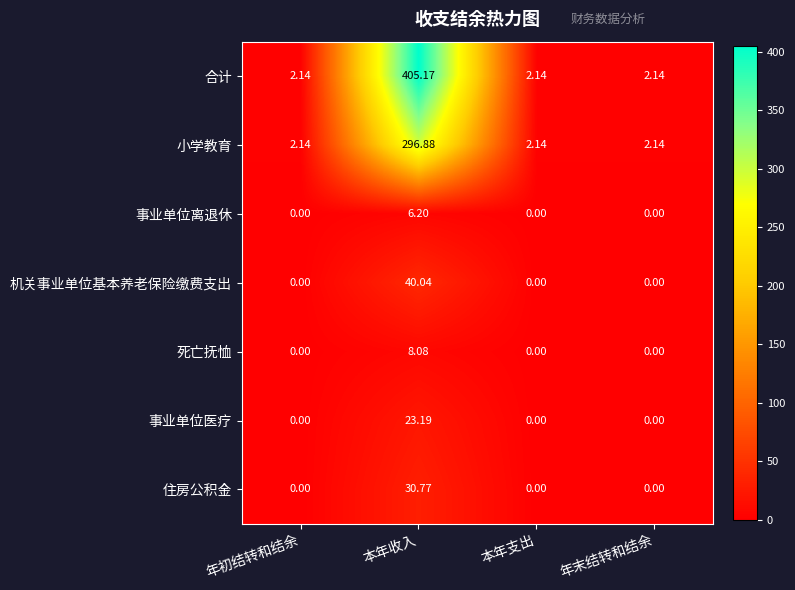

Which series has the largest range (max minus min)?

合计